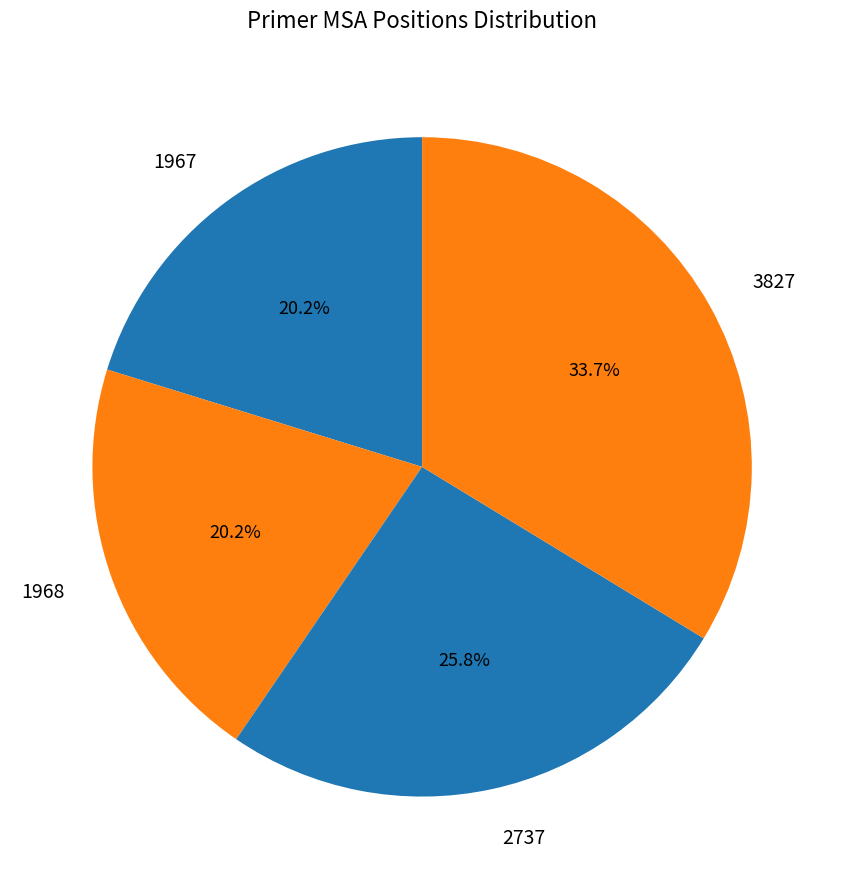

True or false: 3827 accounts for 34% of the total.

True